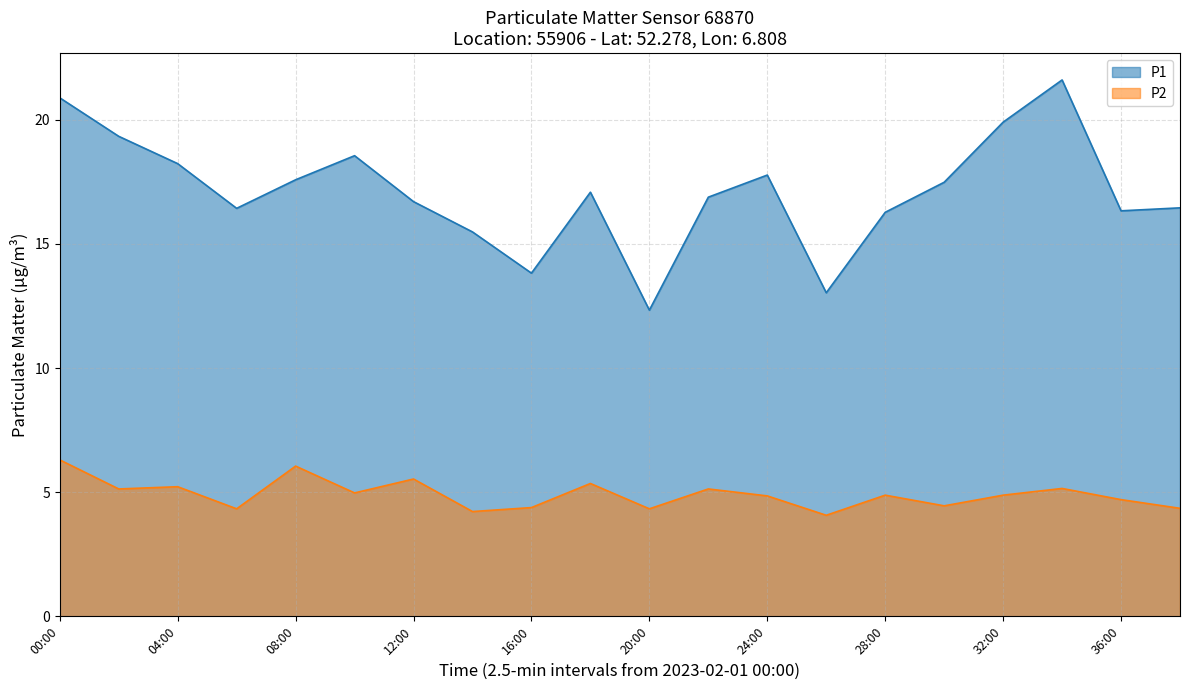

Which category has the lowest value across all series?

26:00